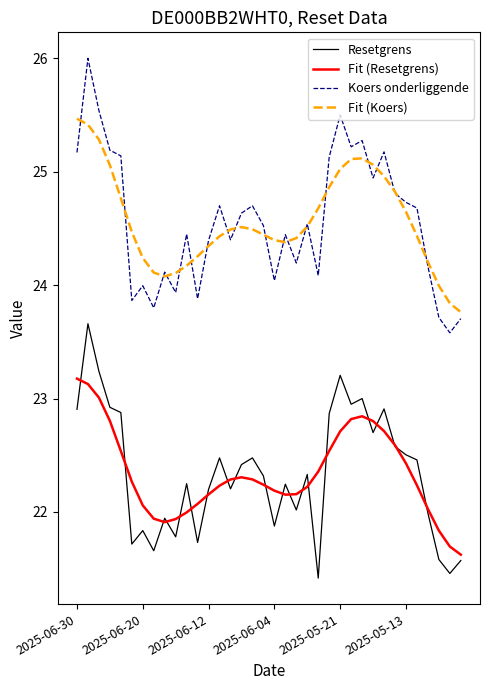

True or false: Fit (Koers) and Resetgrens cross at least once.

False